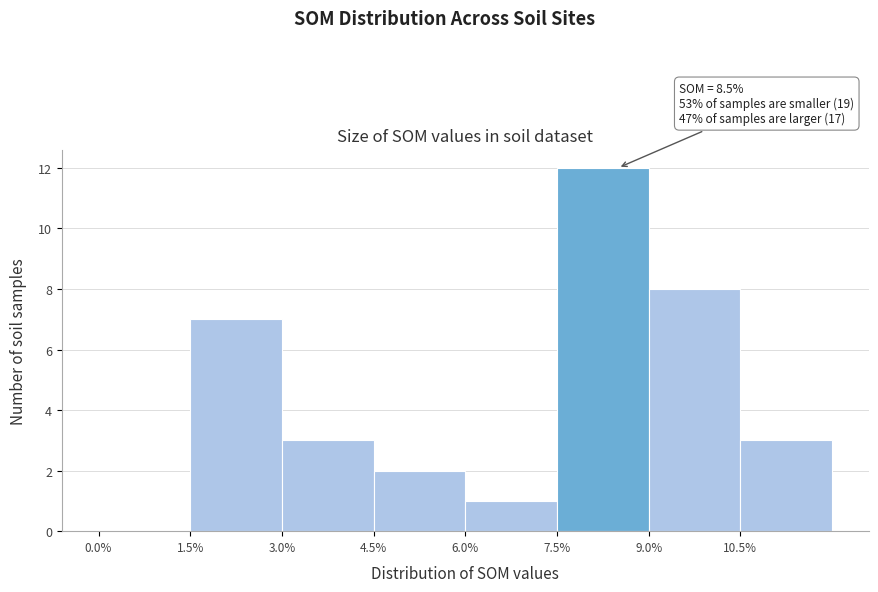

Which range on the x-axis has the tallest bar?

7.5 to 9.0